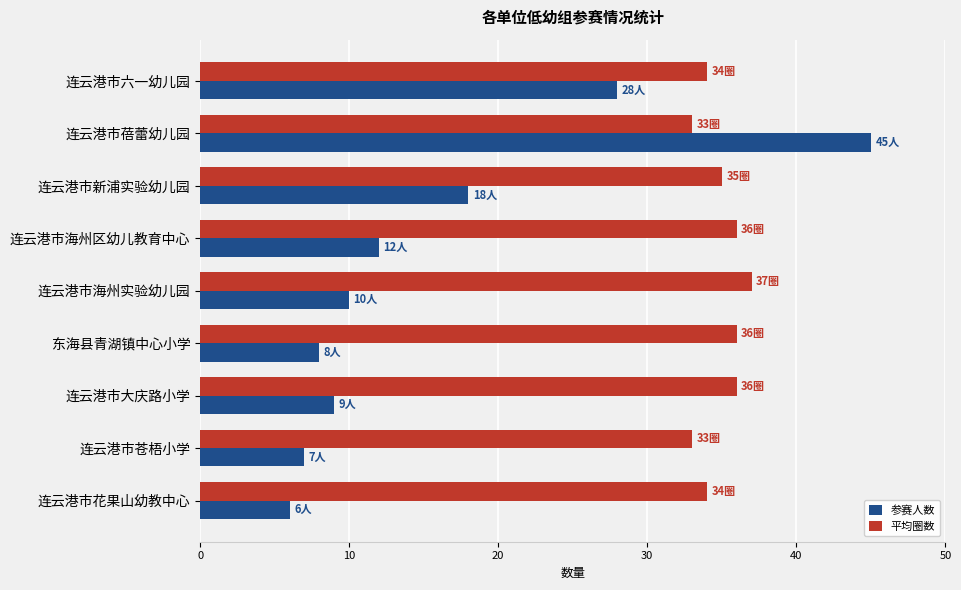

What is the difference between the maximum and minimum values in the 参赛人数 series?

39